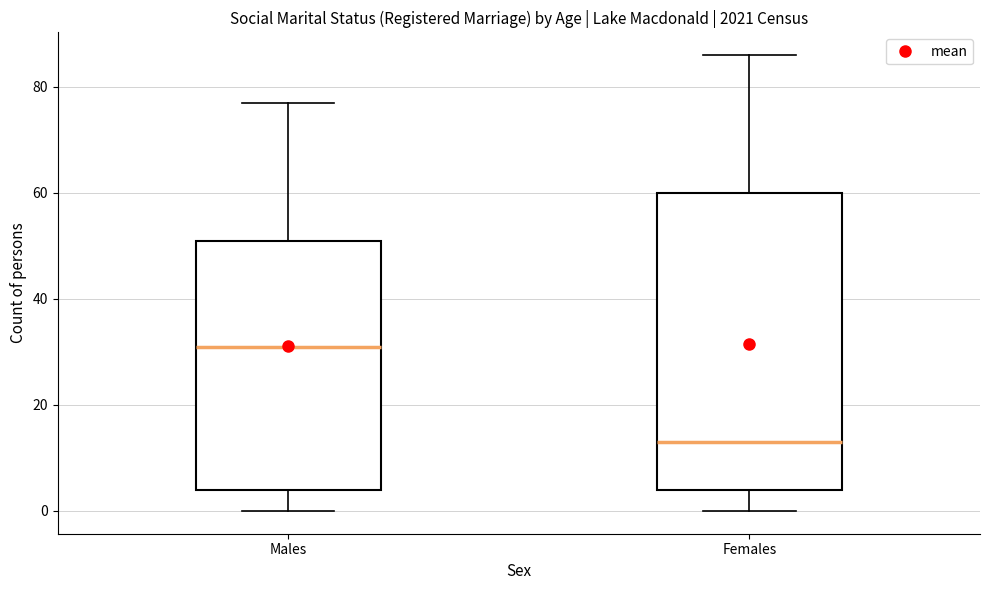

Where is the upper edge of the box for Males on the y-axis? The values are not printed on the chart, so give them approximately, as read against the axis.

52